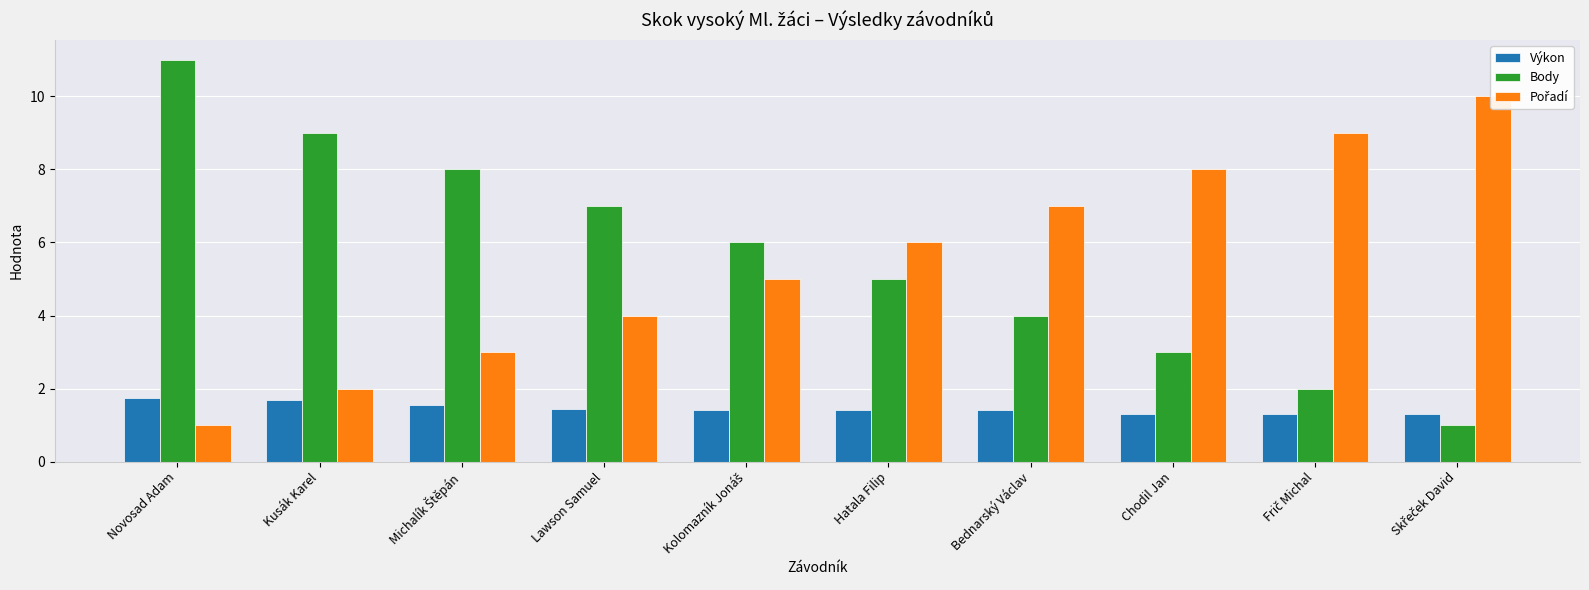

Read the Výkon value at Kolomazník Jonáš.

1.4